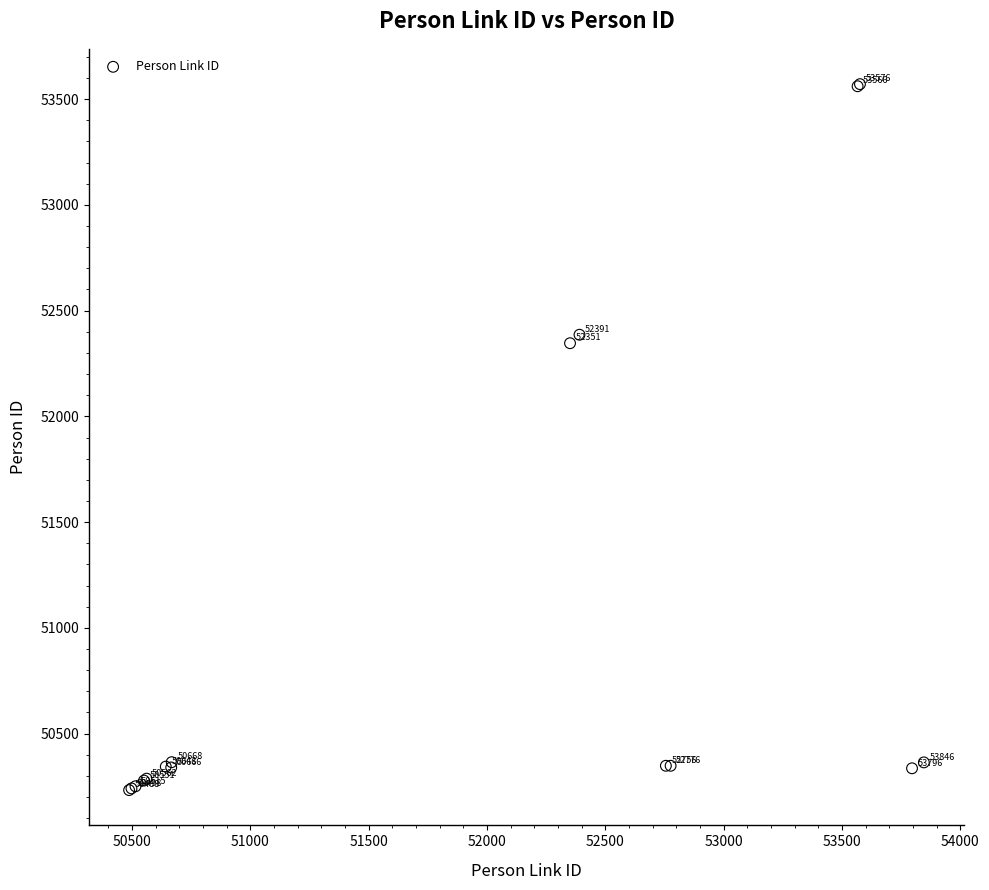

What Y value in the scatter plot is closest to 51902?

52346